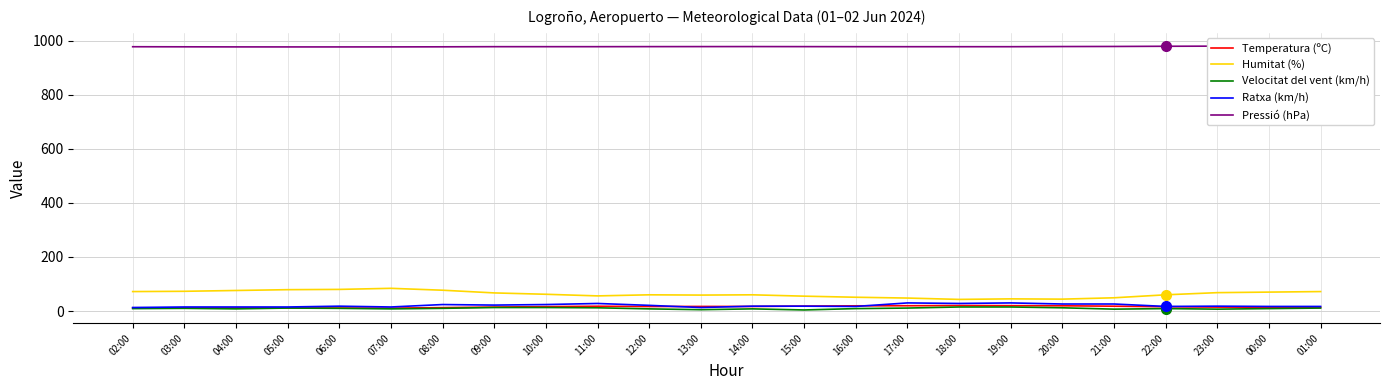

What are all the series names shown in the legend?

Temperatura (ºC), Humitat (%), Velocitat del vent (km/h), Ratxa (km/h), Pressió (hPa)